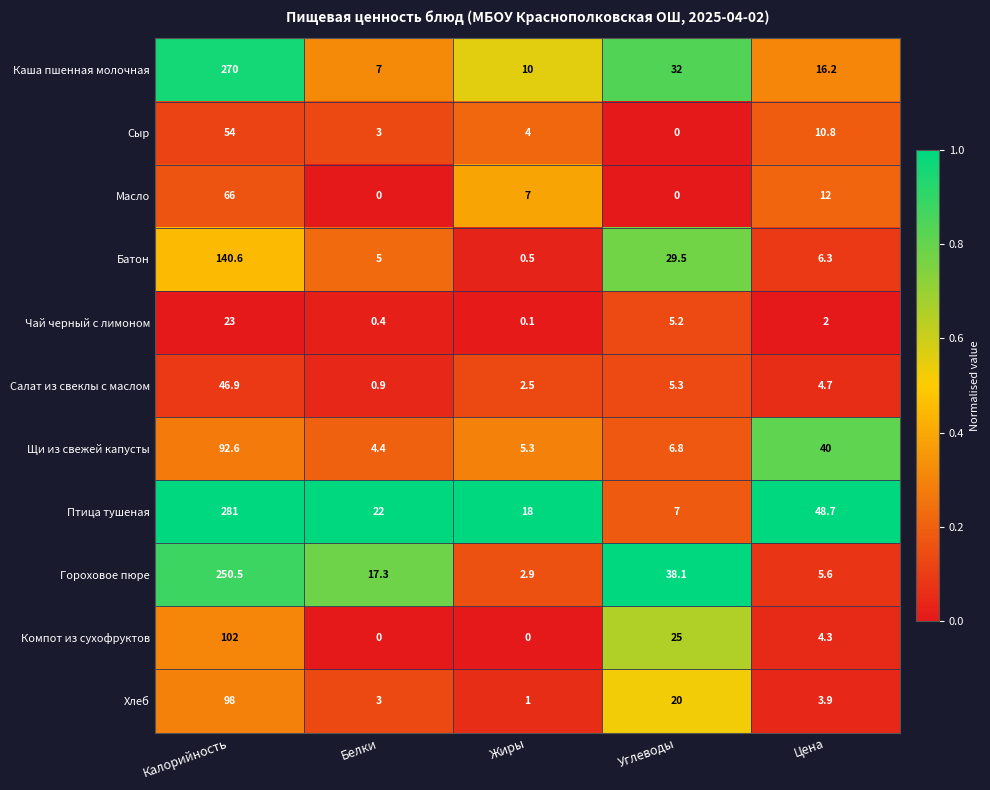

What is the approximate value of Хлеб at Цена?

3.9